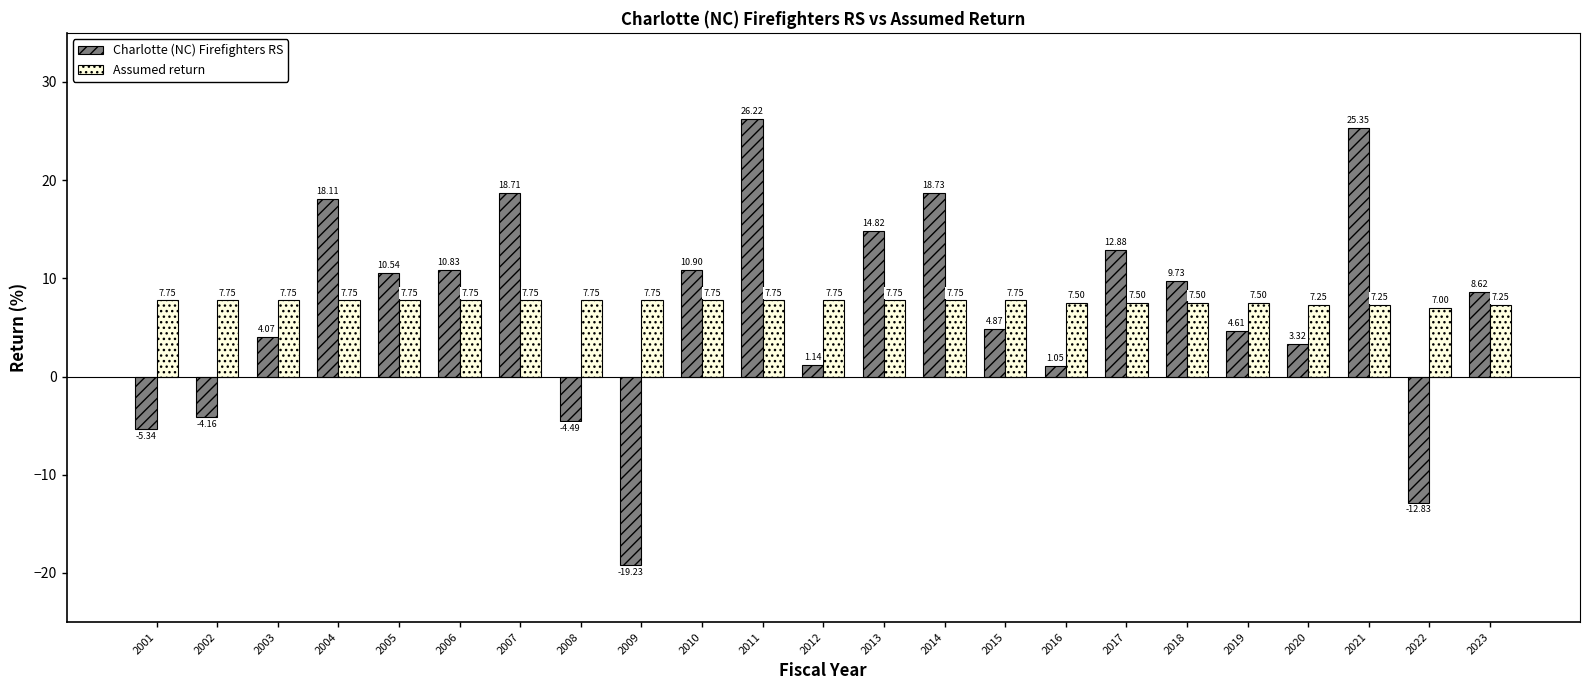

What is the sum of the Assumed return values at 2022 and 2013?

14.8